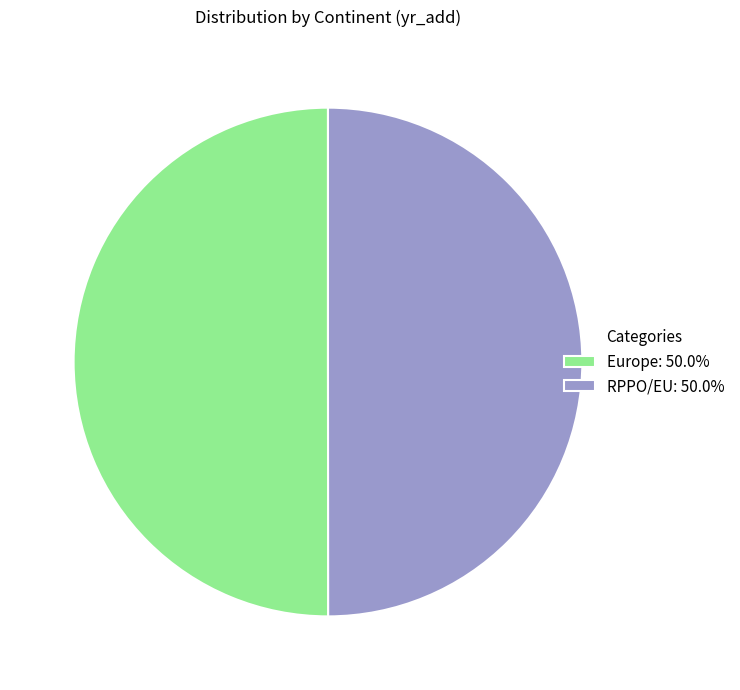

Approximately how many times larger is the value at RPPO/EU: 50.0% compared to Europe: 50.0%?

1.0